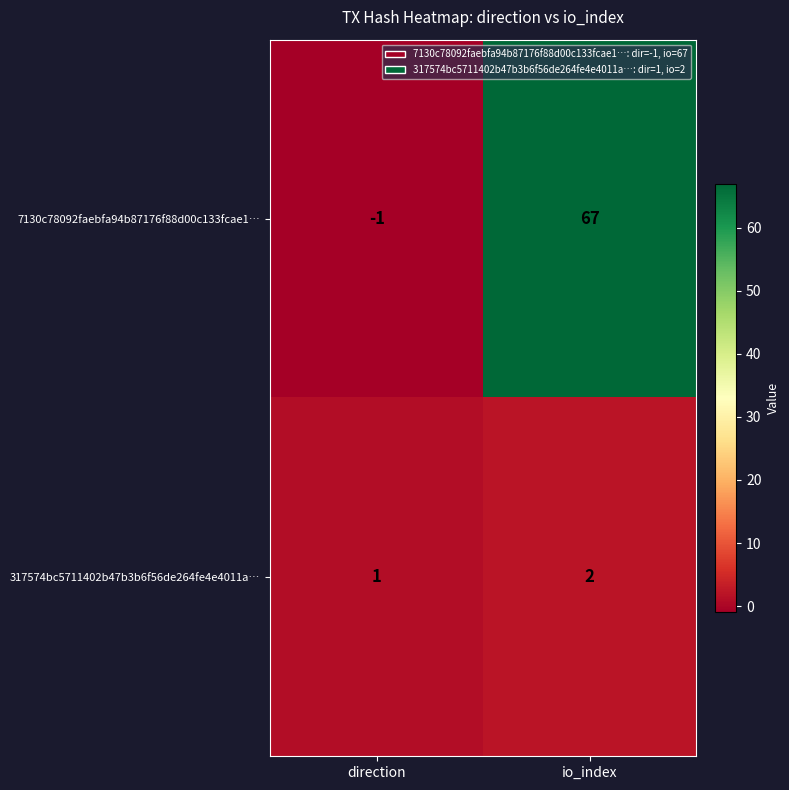

What is the average value of the 7130c78092faebfa94b87176f88d00c133fcae1… series?

33